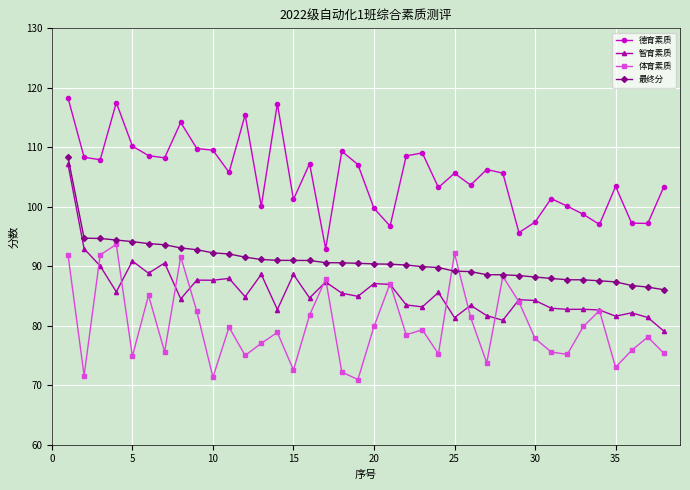

Count the number of categories in the chart.

38